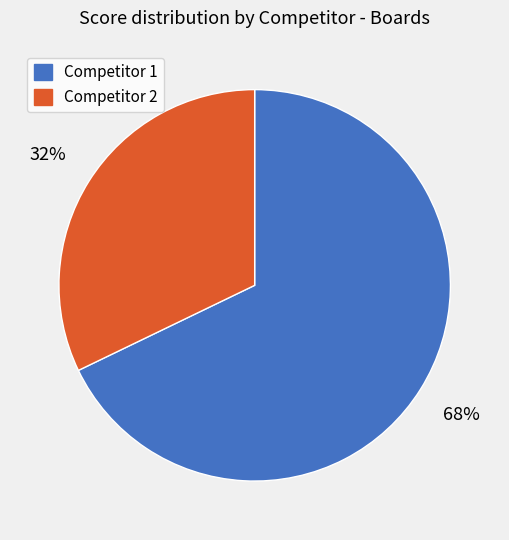

Between Competitor 2 and Competitor 1, which is larger?

Competitor 1